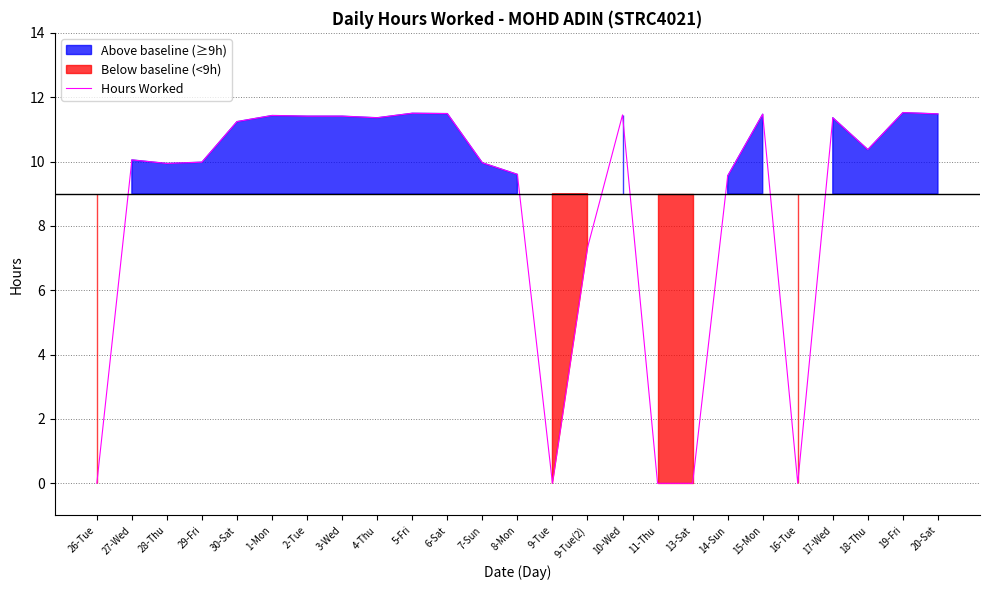

At which label is the value closest to 5?

9-Tue(2)